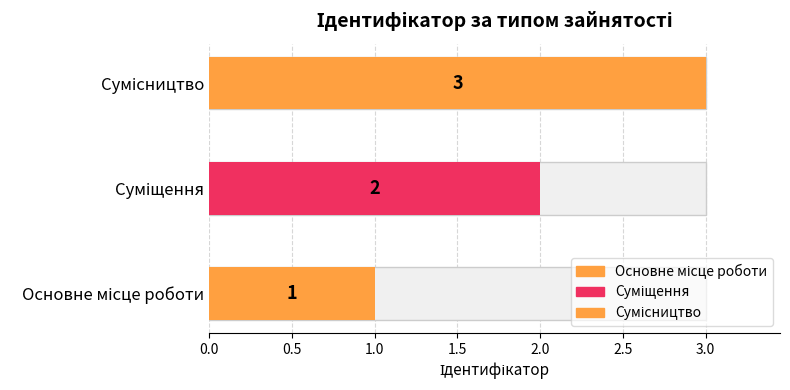

What is the label of the 1st bar from the left?

Основне місце роботи